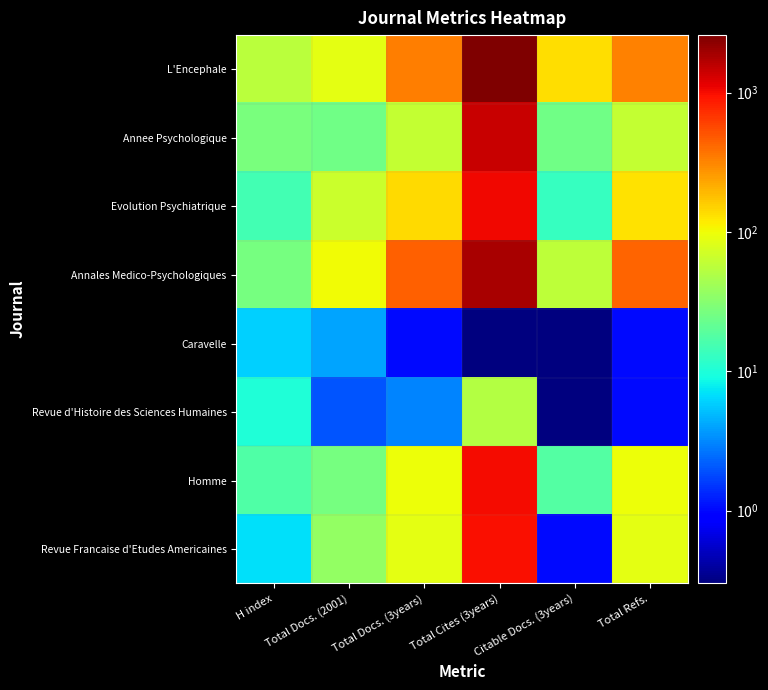

Between Citable Docs. (3years) and Total Docs. (3years), which is larger?

Total Docs. (3years)